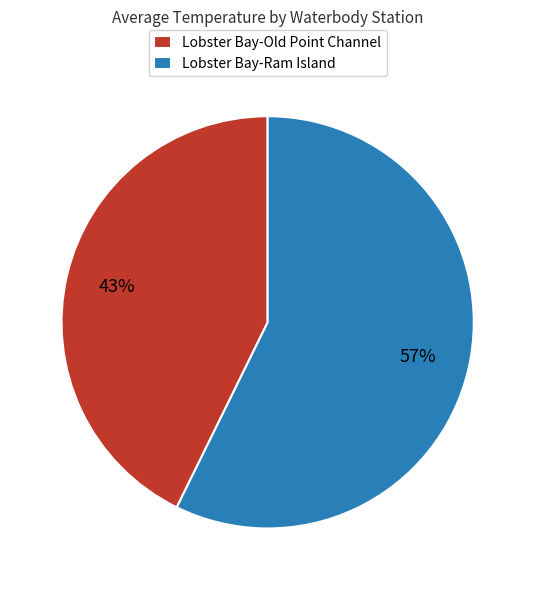

What percentage is the Lobster Bay-Ram Island slice, to the nearest percent?

57%